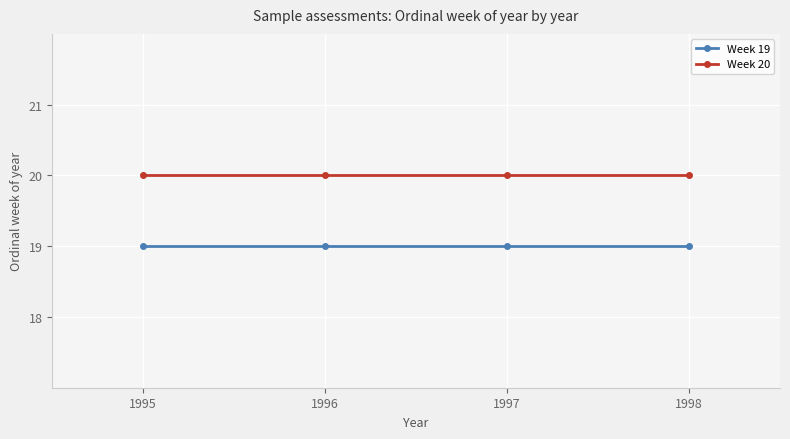

What is the greatest value displayed?

20